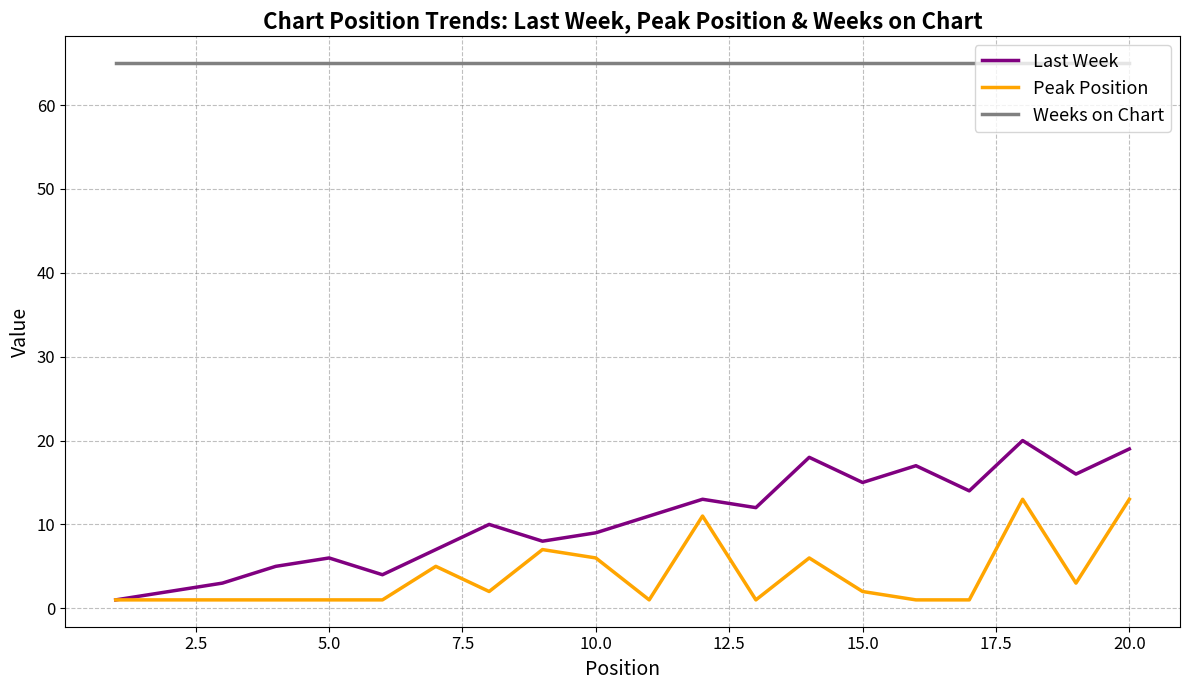

Which series has the largest range (max minus min)?

Last Week